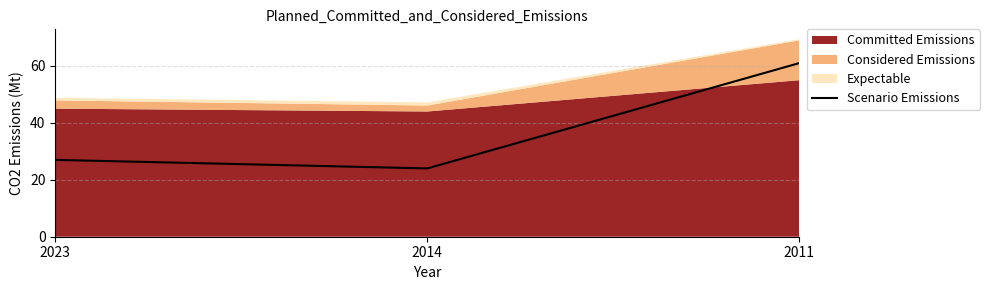

Which has a higher value, 2014 or 2023?

2023